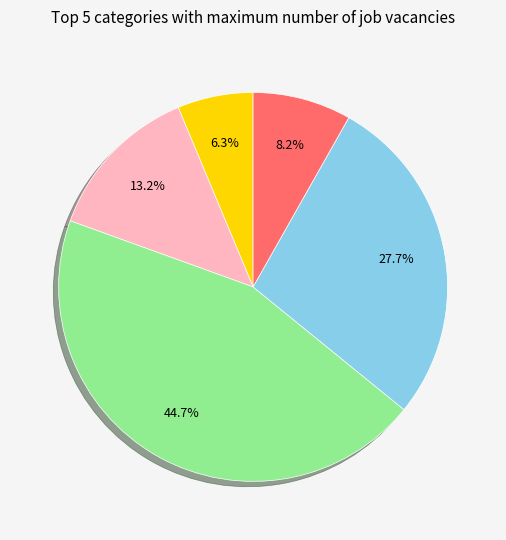

Is there a majority slice in this chart?

No